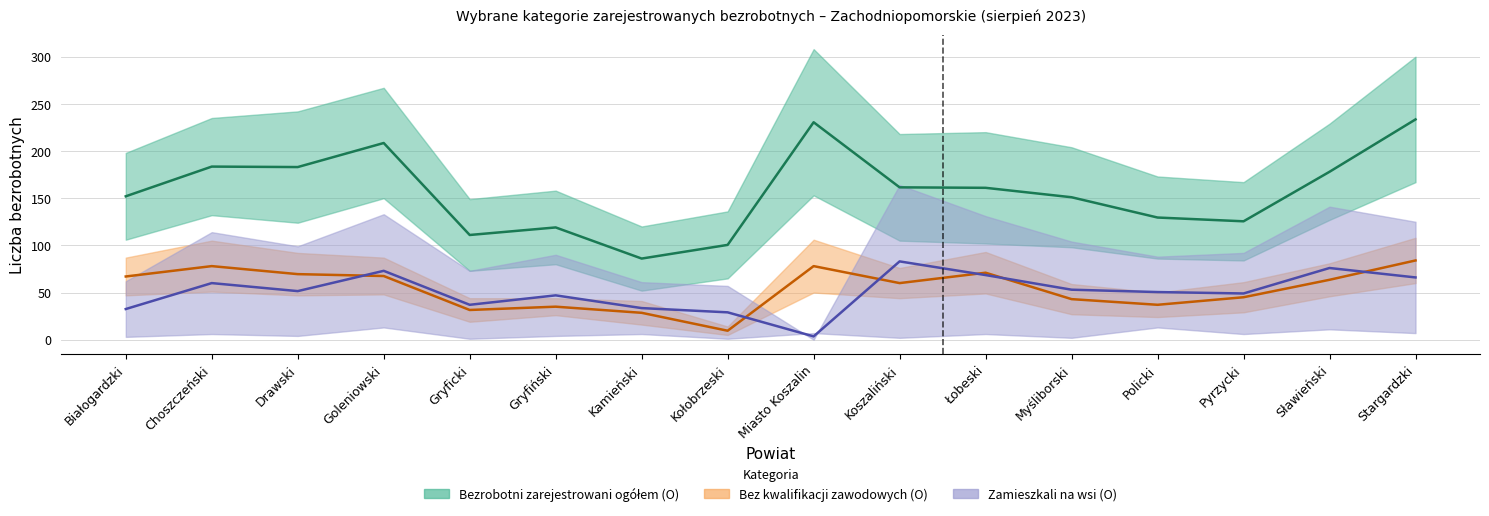

What are all the series names shown in the legend?

Bezrobotni zarejestrowani ogółem (O), Bez kwalifikacji zawodowych (O), Zamieszkali na wsi (O)